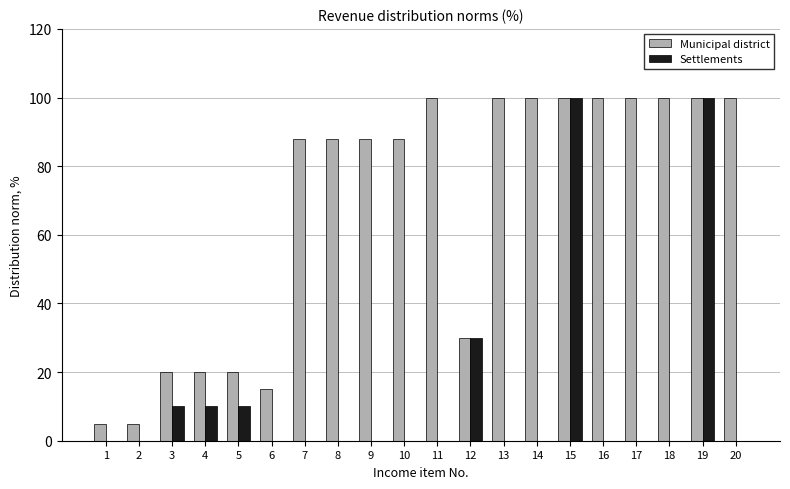

Which series has the largest total across all categories?

Municipal district